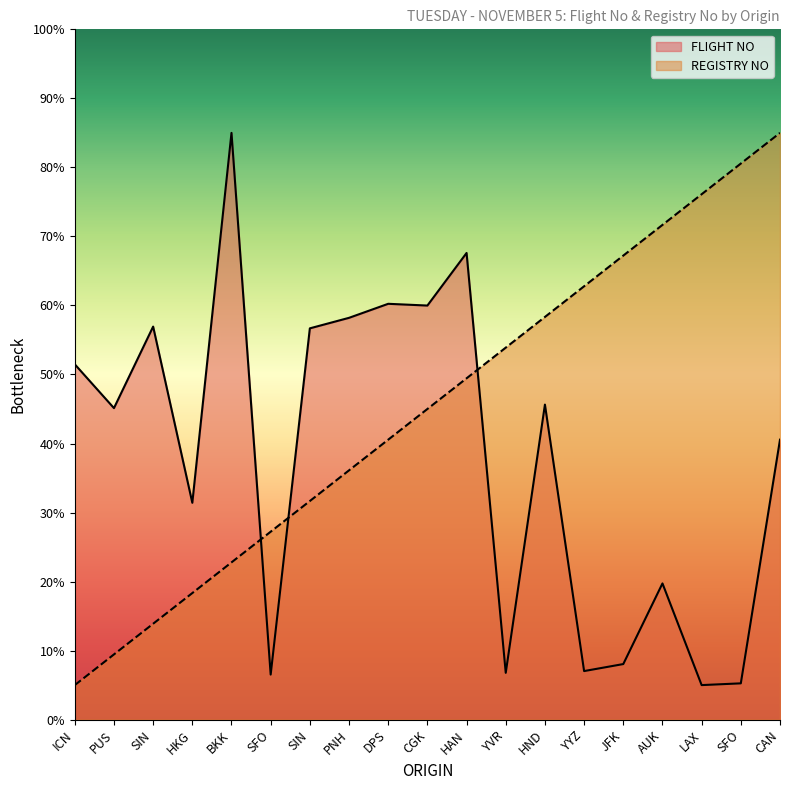

What is the difference between the REGISTRY NO values at SFO and JFK?

13.3